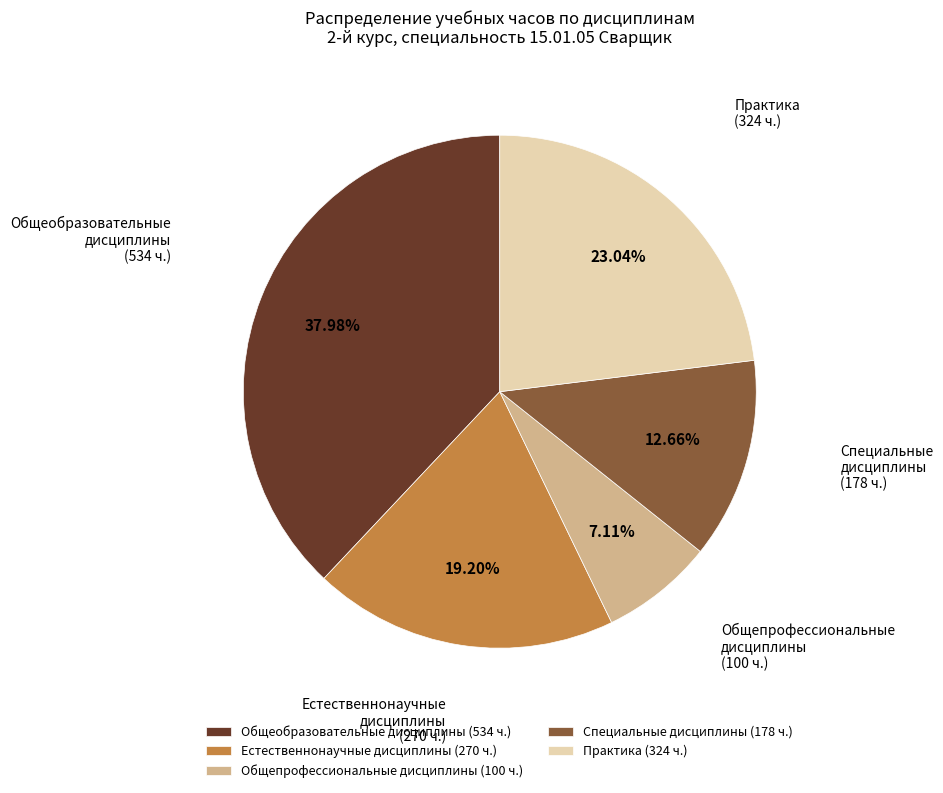

Between Специальные дисциплины (178 ч.) and Общеобразовательные дисциплины (534 ч.), which is larger?

Общеобразовательные дисциплины (534 ч.)